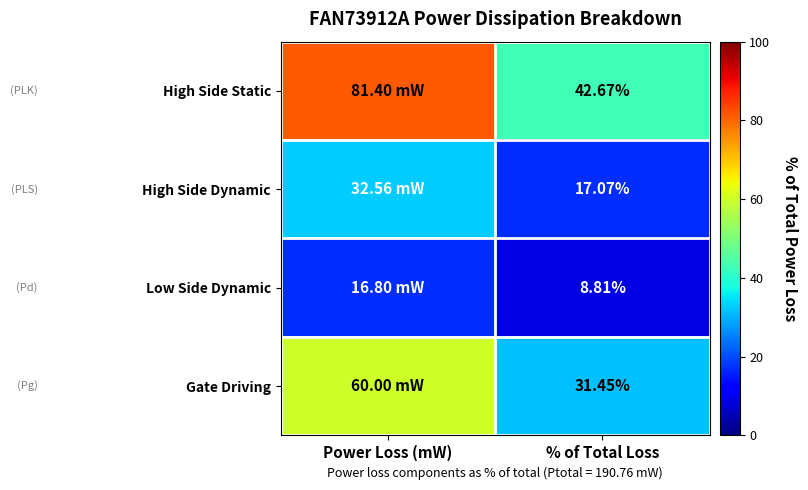

Which label corresponds to the smallest value in the chart?

% of Total Loss